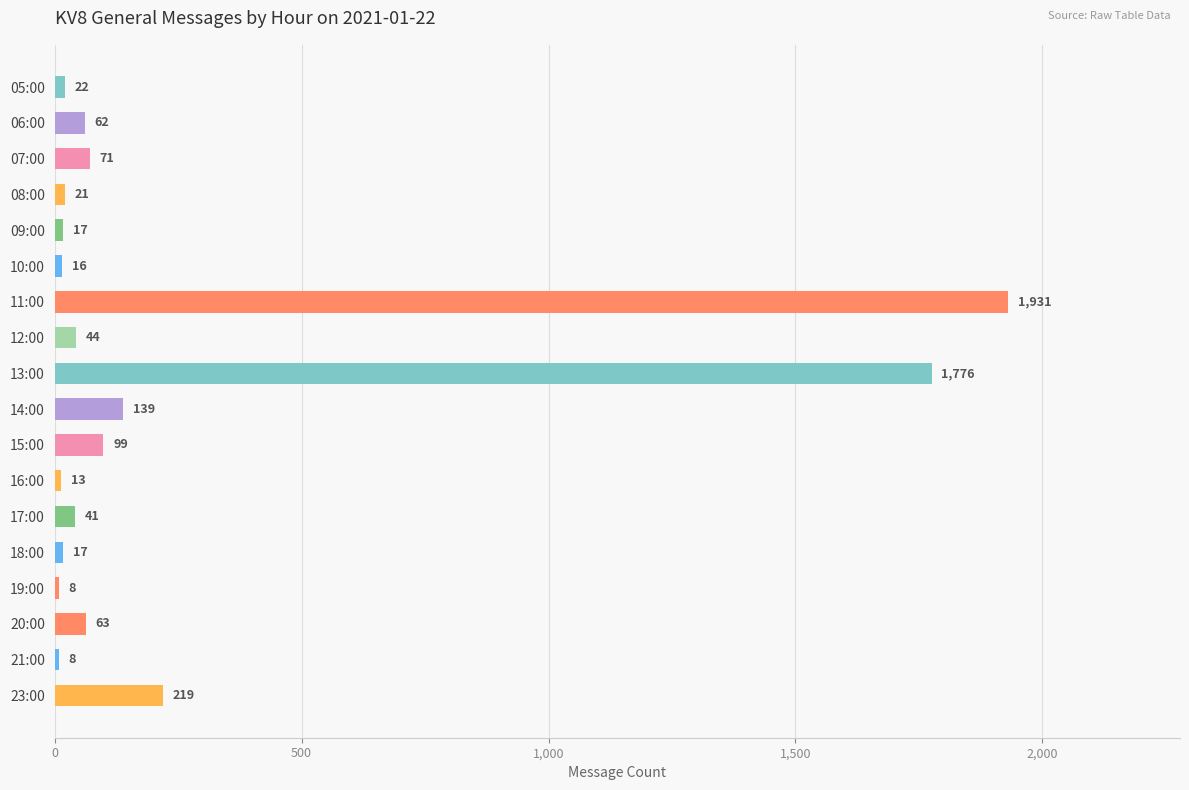

What is the value of the 2nd bar from the top?

62